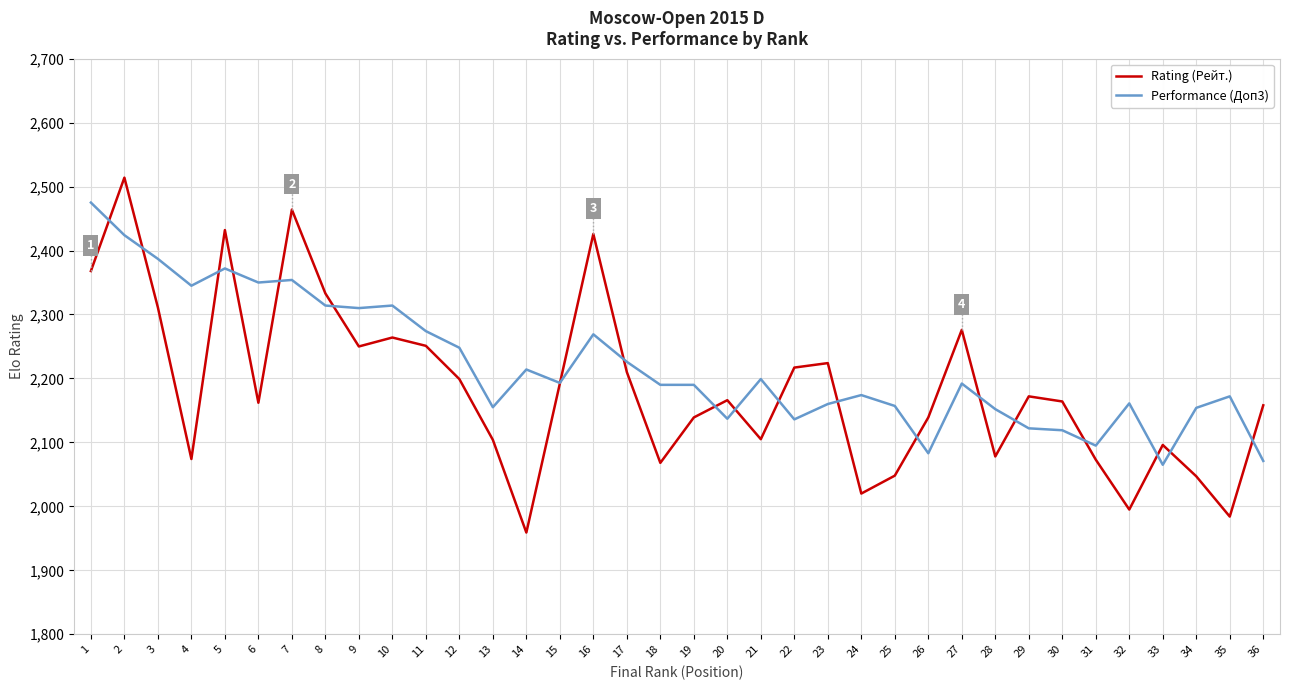

Which series ends up on top after the final intersection of Rating (Рейт.) and Performance (Доп3)?

Rating (Рейт.)